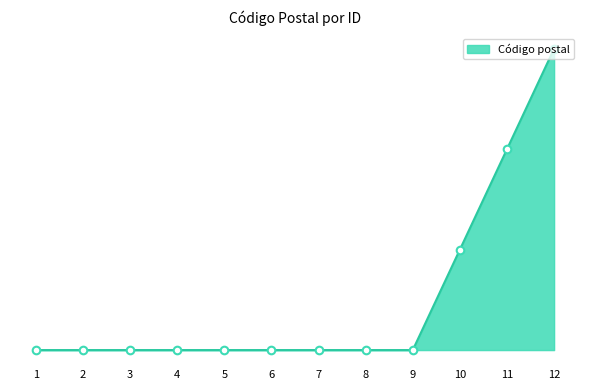

Is this an area chart (filled region under the line)?

Yes